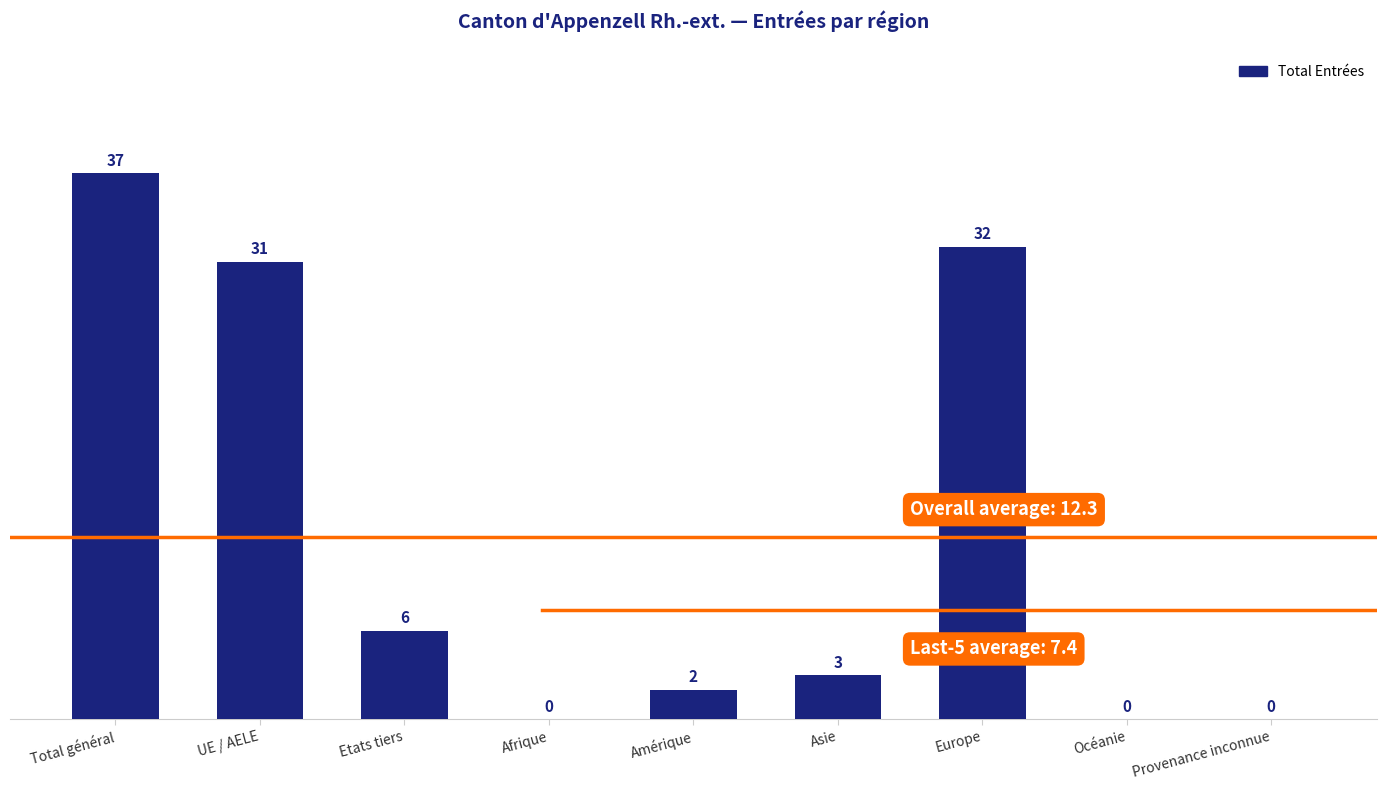

At which label does the data first exceed 3?

Total général